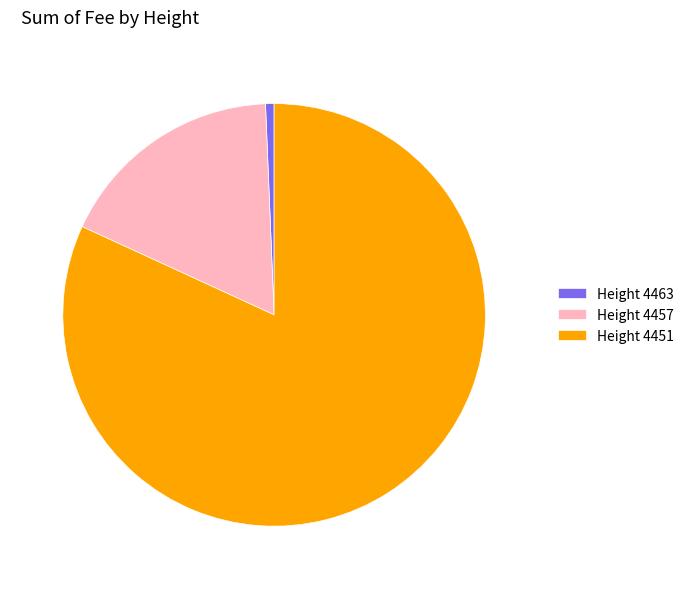

Rank the categories by value from highest to lowest.

Height 4451, Height 4457, Height 4463